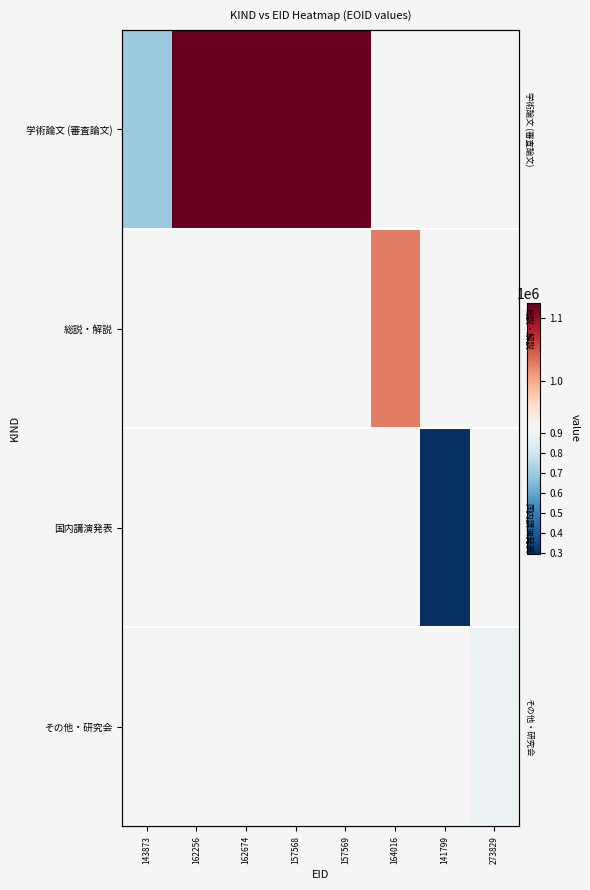

Which category has the lowest value across all series?

141799